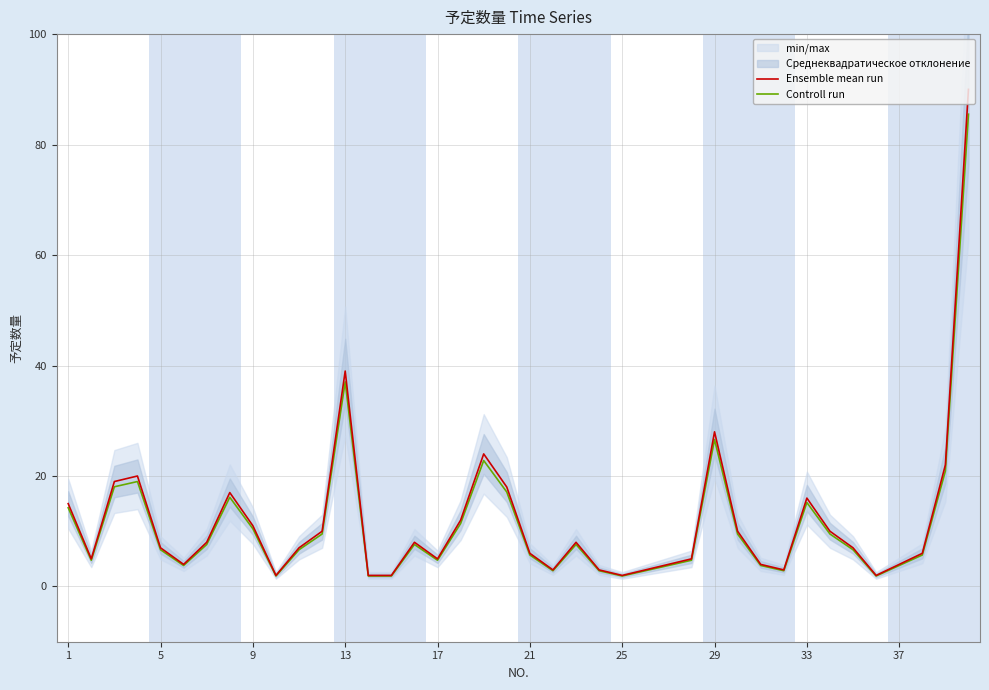

True or false: Ensemble mean run has a value of 7.0 at 5.

True